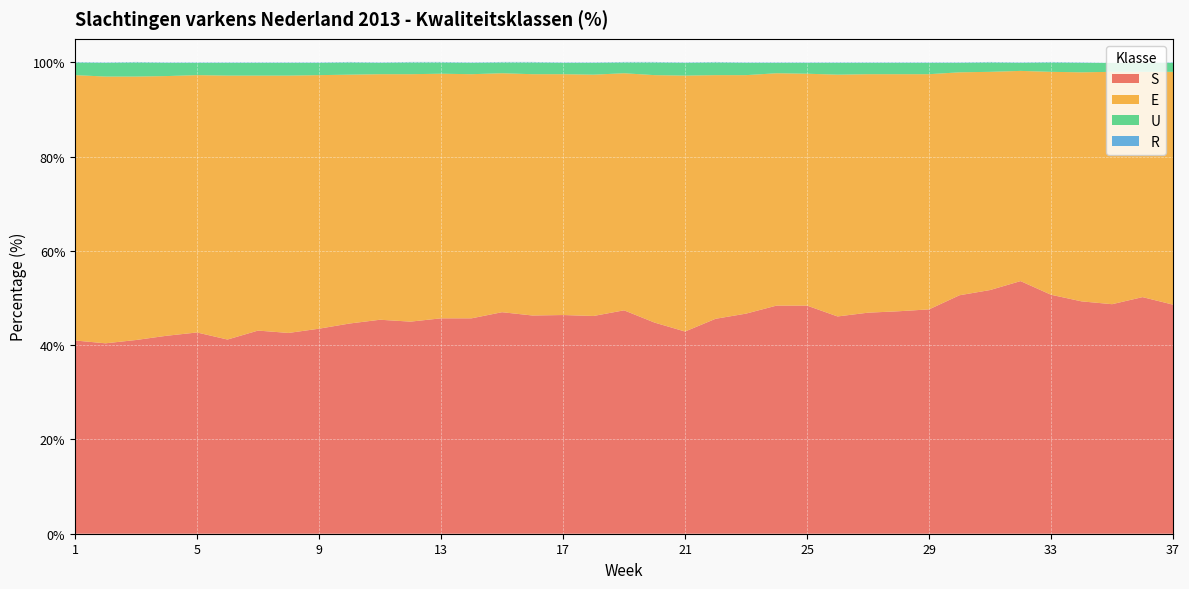

Reading left to right, what are all the values shown in this chart?

S: 1=41.0	2=40.4	3=41.1	4=42.0	5=42.7	6=41.2	7=43.1	8=42.6	9=43.5	10=44.6	11=45.4	12=45.0	13=45.7	14=45.7	15=47.0	16=46.3	17=46.4	18=46.2	19=47.4	20=44.8	21=42.9	22=45.6	23=46.7	24=48.4	25=48.4	26=46.1	27=46.9	28=47.2	29=47.6	30=50.6	31=51.7	32=53.6	33=50.7	34=49.3	35=48.7	36=50.2	37=48.6
E: 1=56.3	2=56.6	3=55.9	4=55.1	5=54.6	6=56.0	7=54.1	8=54.6	9=53.8	10=52.8	11=52.1	12=52.5	13=51.9	14=51.8	15=50.7	16=51.2	17=51.1	18=51.2	19=50.3	20=52.5	21=54.3	22=51.7	23=50.6	24=49.3	25=49.2	26=51.3	27=50.6	28=50.3	29=49.9	30=47.3	31=46.3	32=44.6	33=47.3	34=48.6	35=49.3	36=47.8	37=49.4
U: 1=2.7	2=2.9	3=3.0	4=2.8	5=2.6	6=2.7	7=2.7	8=2.7	9=2.6	10=2.6	11=2.4	12=2.5	13=2.4	14=2.4	15=2.3	16=2.5	17=2.4	18=2.5	19=2.3	20=2.7	21=2.7	22=2.7	23=2.6	24=2.2	25=2.3	26=2.5	27=2.4	28=2.4	29=2.4	30=2.0	31=2.0	32=1.7	33=2.0	34=2.0	35=1.9	36=1.9	37=1.9
R: 1=0.1	2=0.1	3=0.1	4=0.1	5=0.1	6=0.1	7=0.1	8=0.1	9=0.1	10=0.1	11=0.1	12=0.1	13=0.1	14=0.1	15=0.1	16=0.1	17=0.1	18=0.1	19=0.1	20=0.1	21=0.1	22=0.1	23=0.1	24=0.1	25=0.1	26=0.1	27=0.1	28=0.1	29=0.1	30=0.1	31=0.1	32=0.1	33=0.1	34=0.1	35=0.0	36=0.0	37=0.1